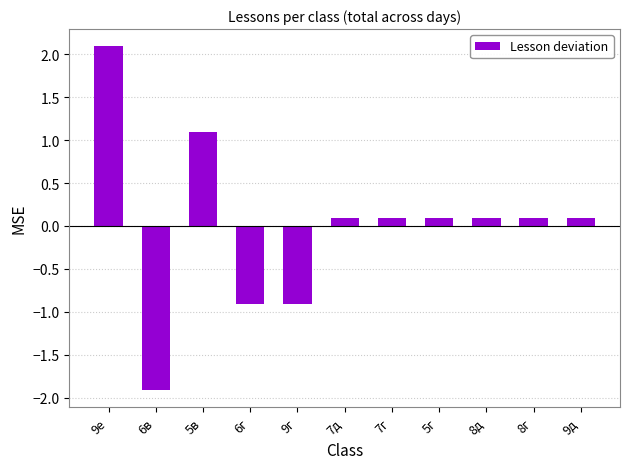

The value at 8д is 0.1. True or false?

True